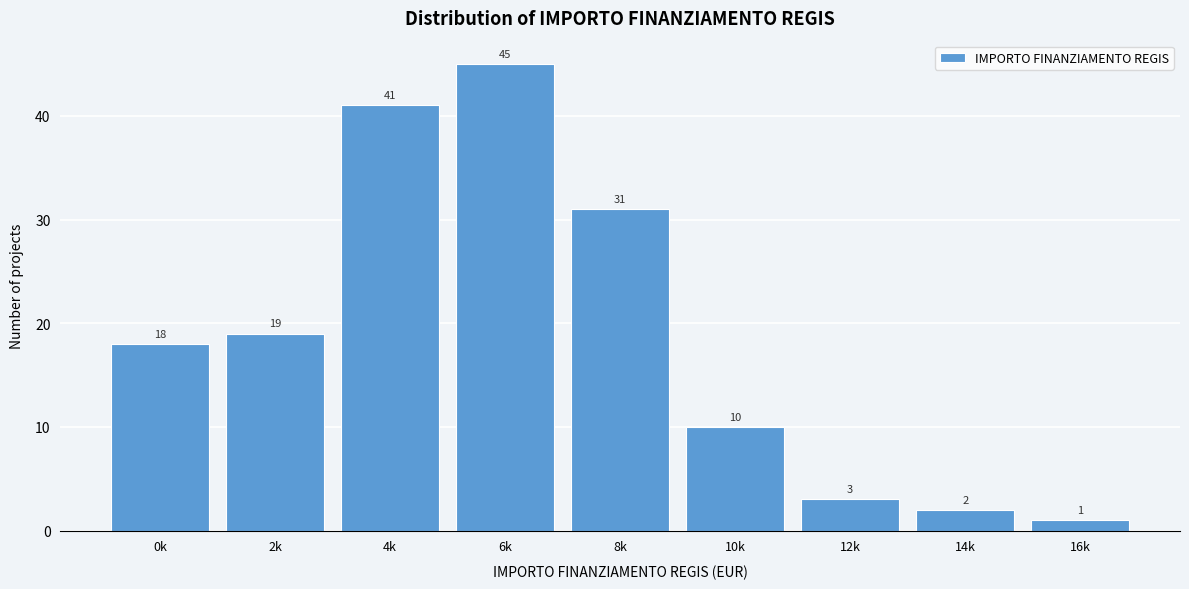

Reading right to left, what are all the values shown in this chart?

1	2	3	10	31	45	41	19	18